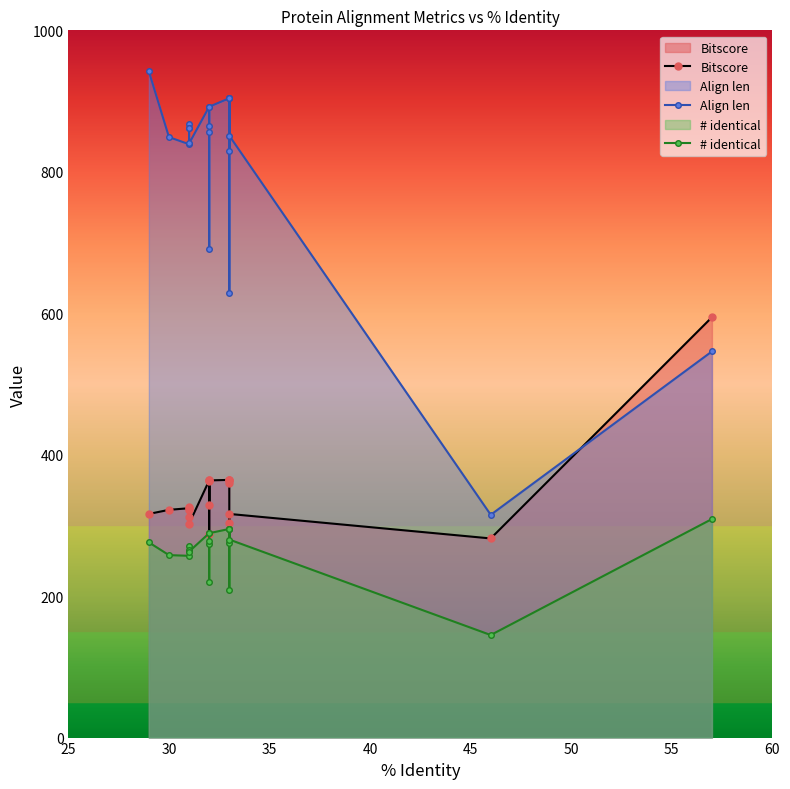

Reading left to right, list all the values displayed in this chart.

Bitscore: 316.2	322.0	324.3	325.9	322.0	312.4	302.4	363.6	328.9	362.5	288.5	363.6	364.4	359.4	364.4	364.4	302.8	316.2	281.6	594.3
Align len: 942.0	849.0	839.0	867.0	862.0	862.0	840.0	892.0	856.0	865.0	691.0	892.0	904.0	830.0	904.0	904.0	628.0	851.0	315.0	546.0
# identical: 276.0	258.0	257.0	271.0	264.0	265.0	263.0	289.0	274.0	278.0	220.0	289.0	295.0	275.0	295.0	295.0	208.0	280.0	145.0	309.0